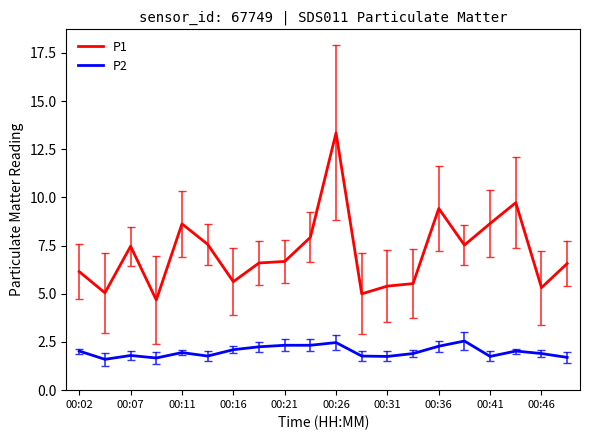

What is the lowest value of the P1 series?

4.7